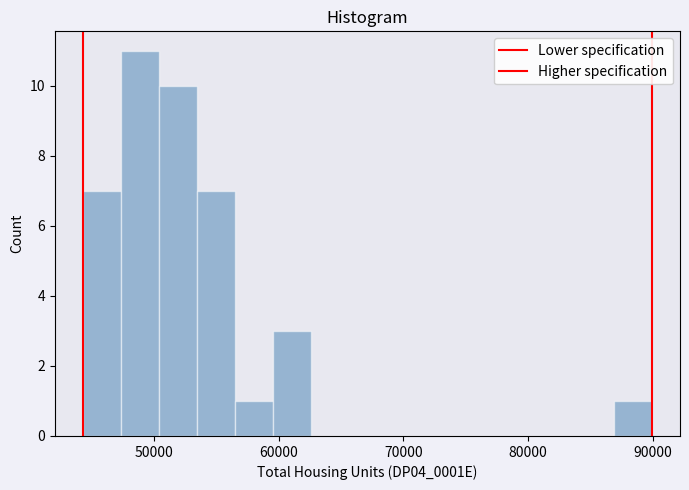

Read against the x-axis, roughly where is the centre of the tallest bar?

49000